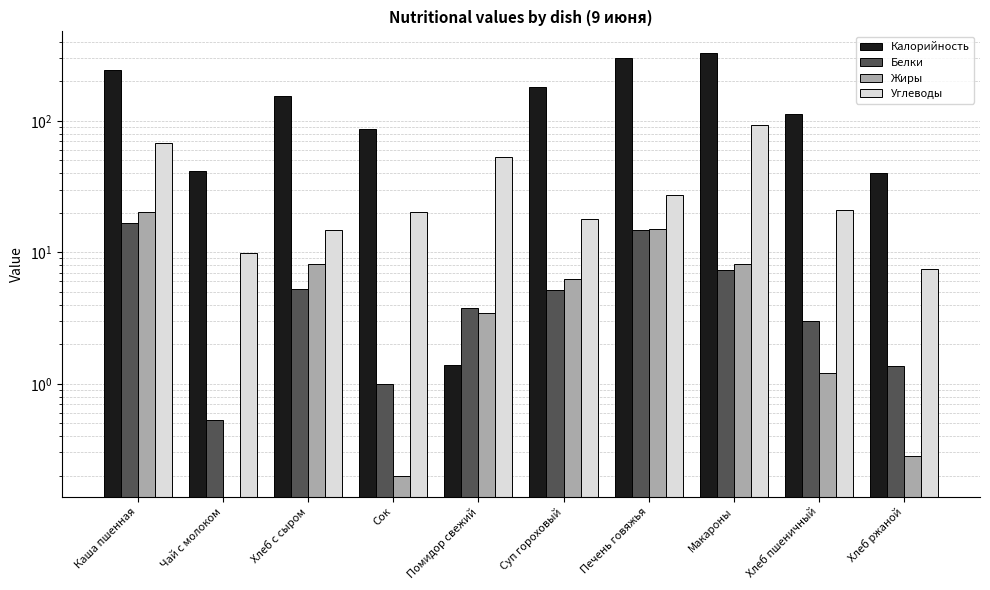

At which label does Белки reach its minimum?

Чай с молоком